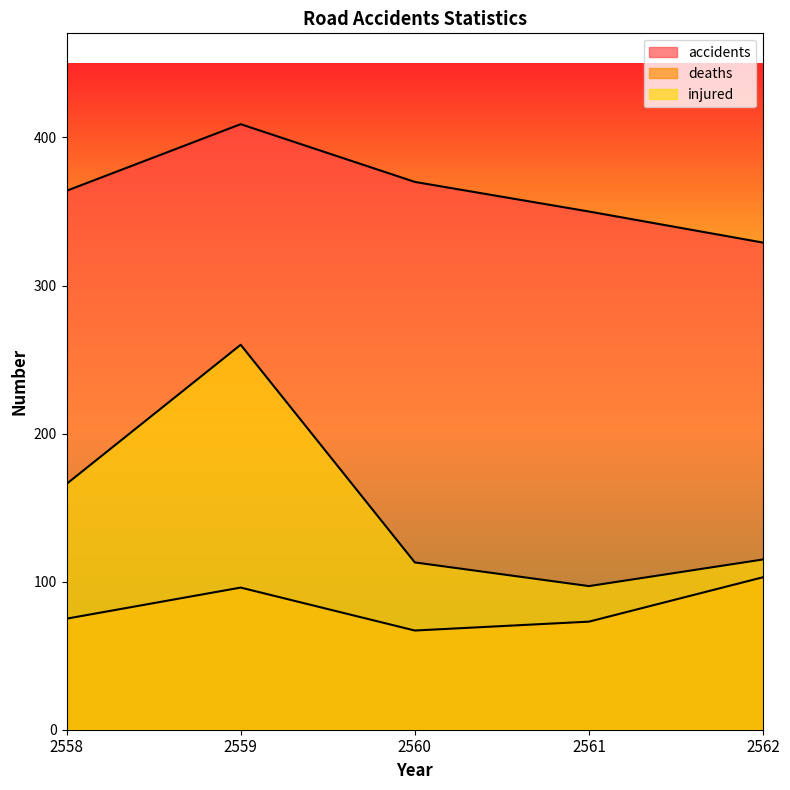

What is the value of the accidents point at the 5th from the left?

329